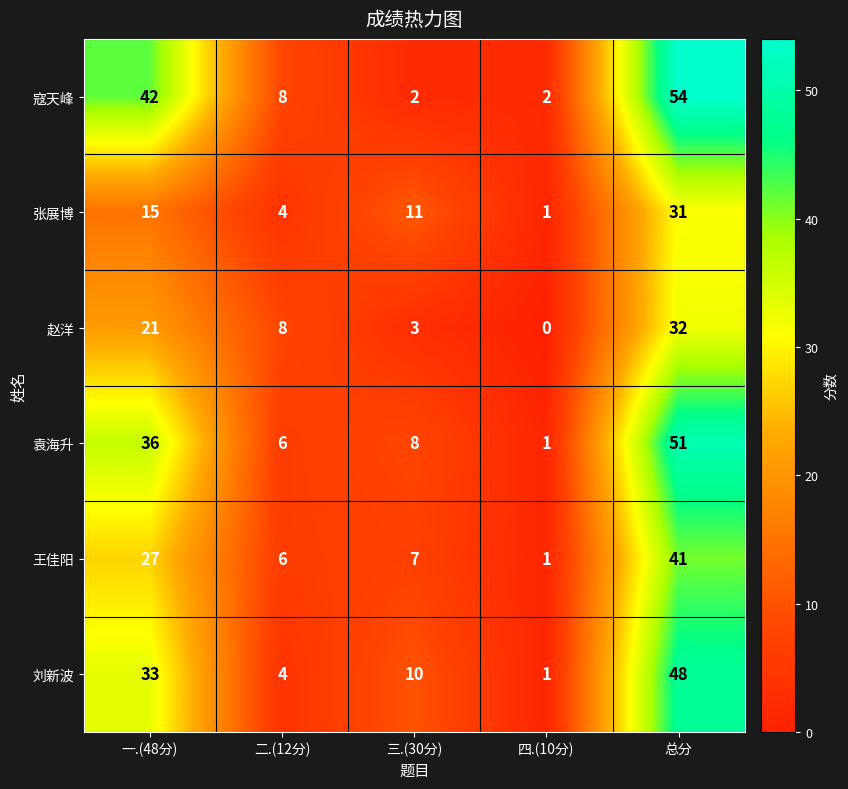

Which series has the largest total across all categories?

寇天峰